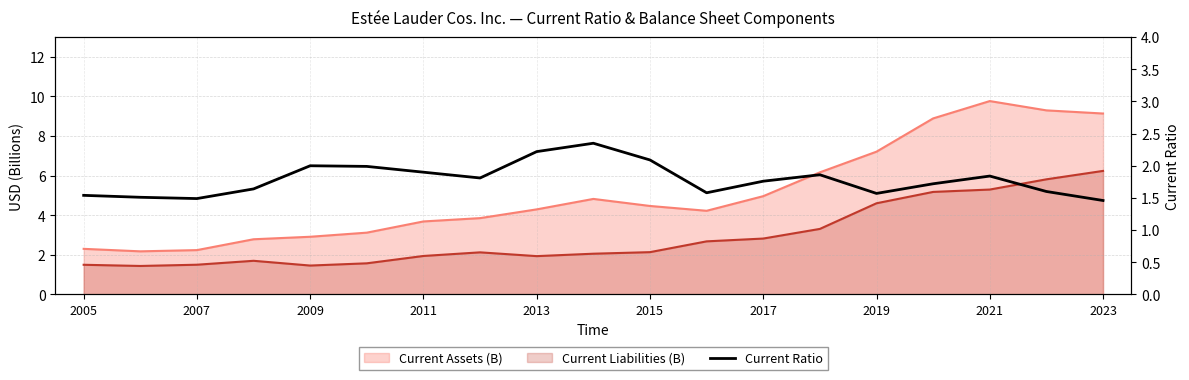

How many points are lower than both their immediate neighbors (excluding endpoints)?

4